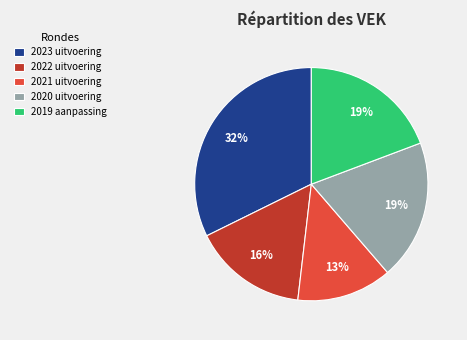

Does 2019 aanpassing account for over 50% of the chart?

No